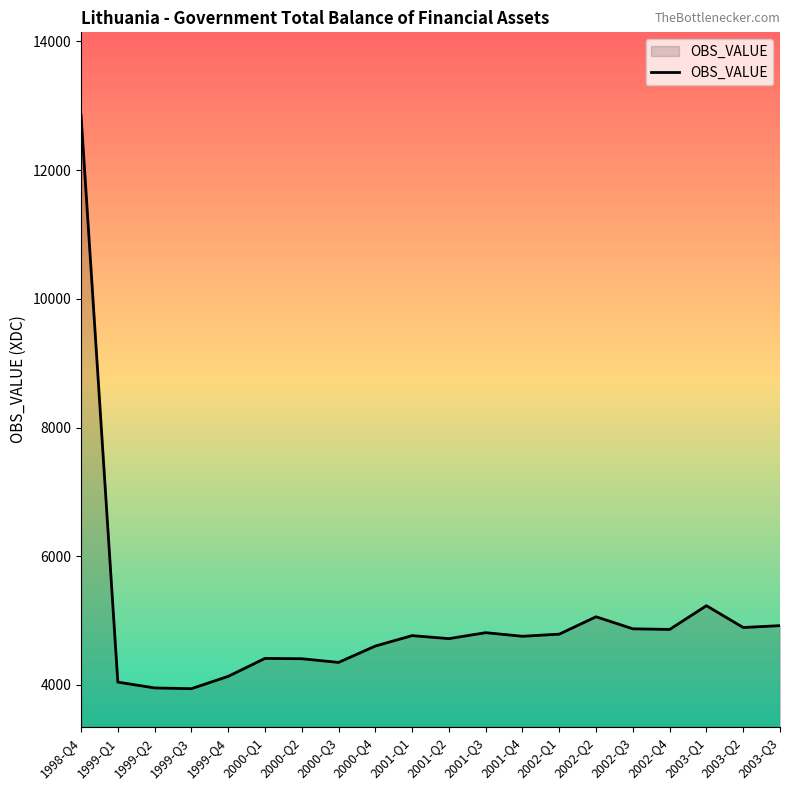

The chart shows a value of 1130.5 at 2003-Q3. True or false?

False